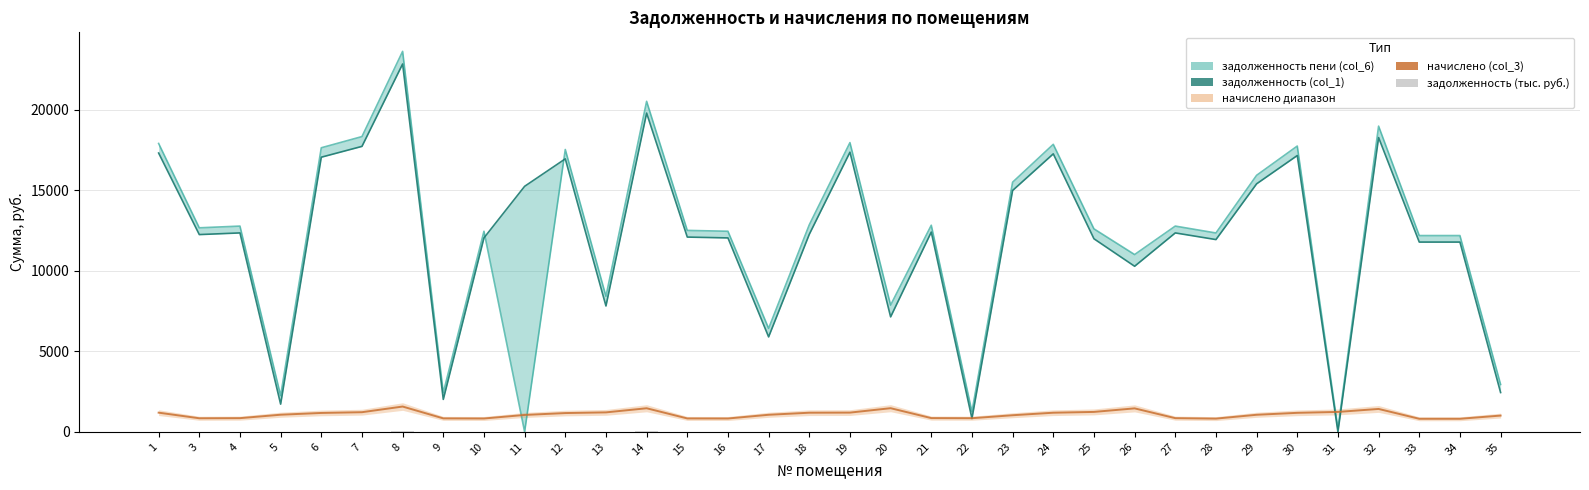

What is the sum of all начислено (col_3) values?

36813.2